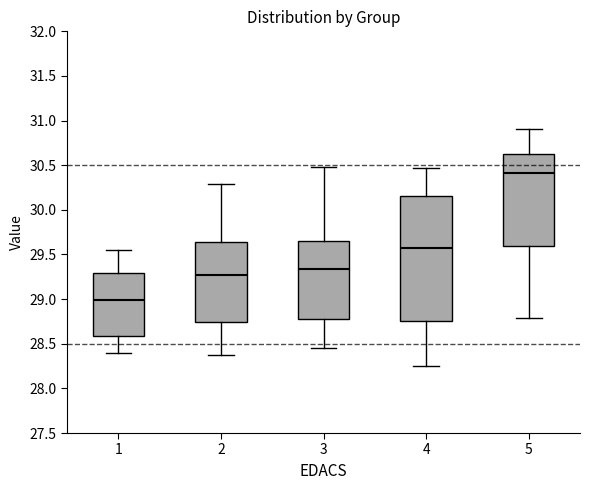

Comparing the boxes themselves (not the whiskers), which one is the tallest?

4